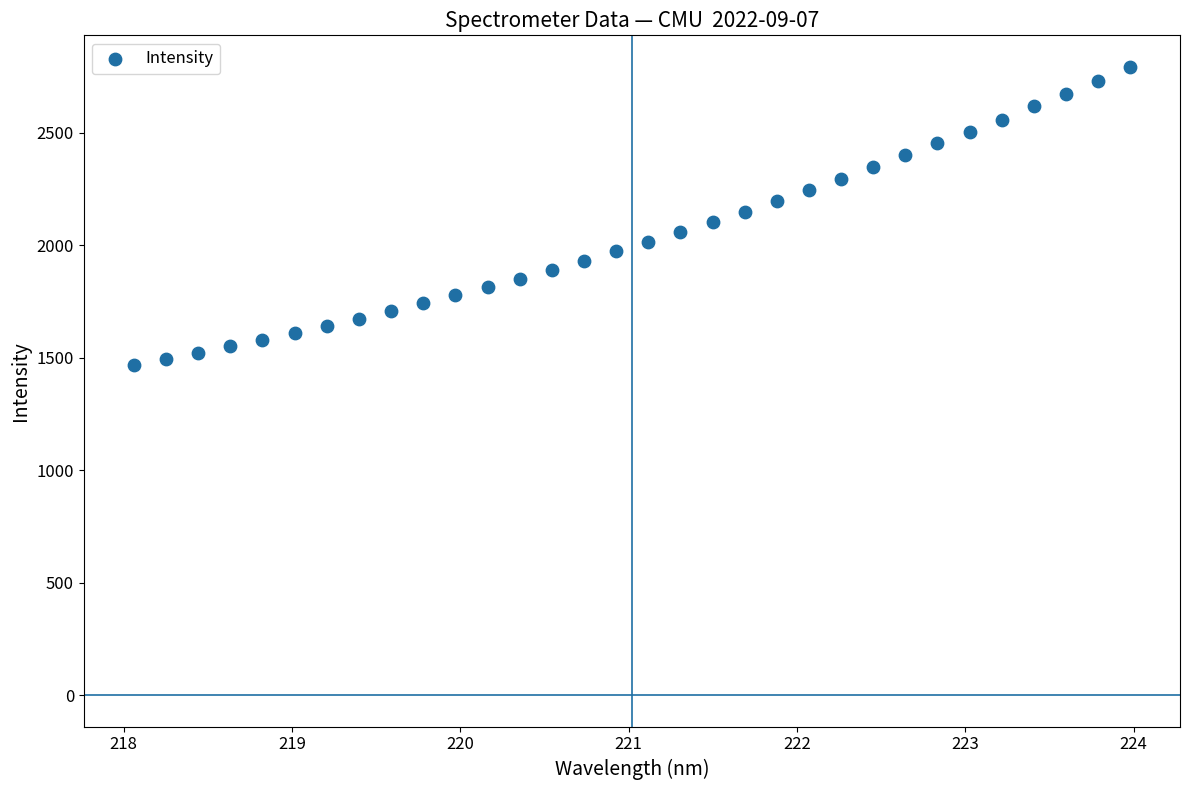

What is the range of X values (max minus min)?

5.9